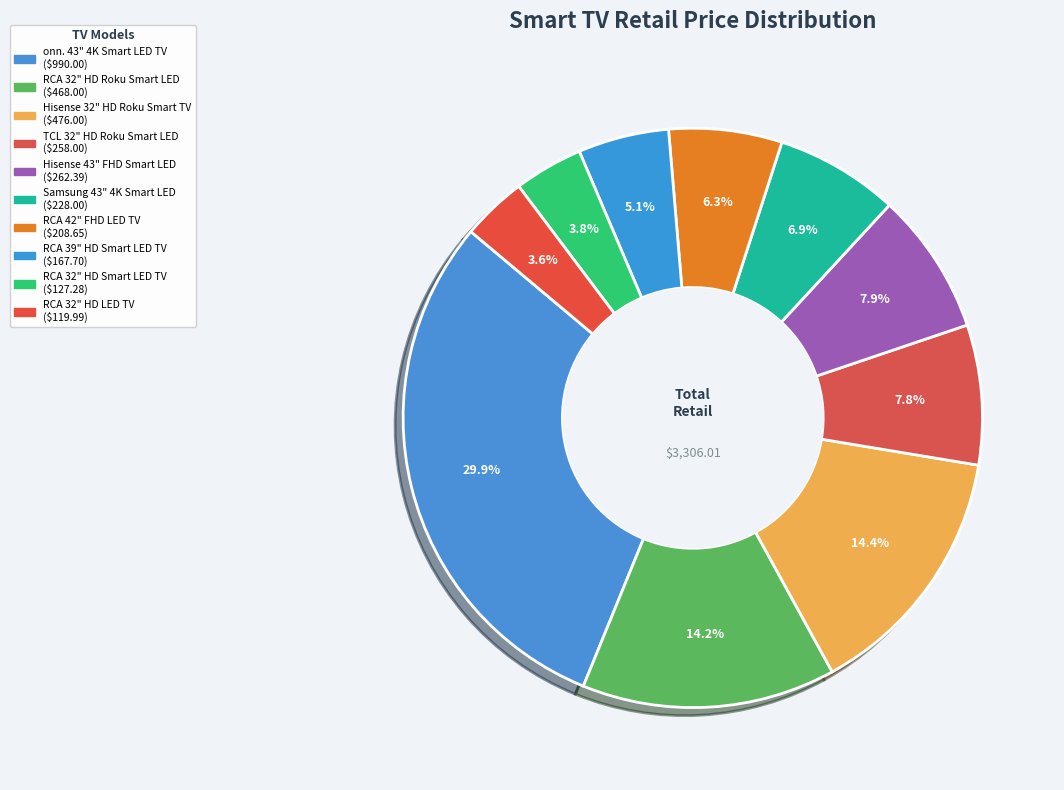

How many segments does this pie chart have?

10